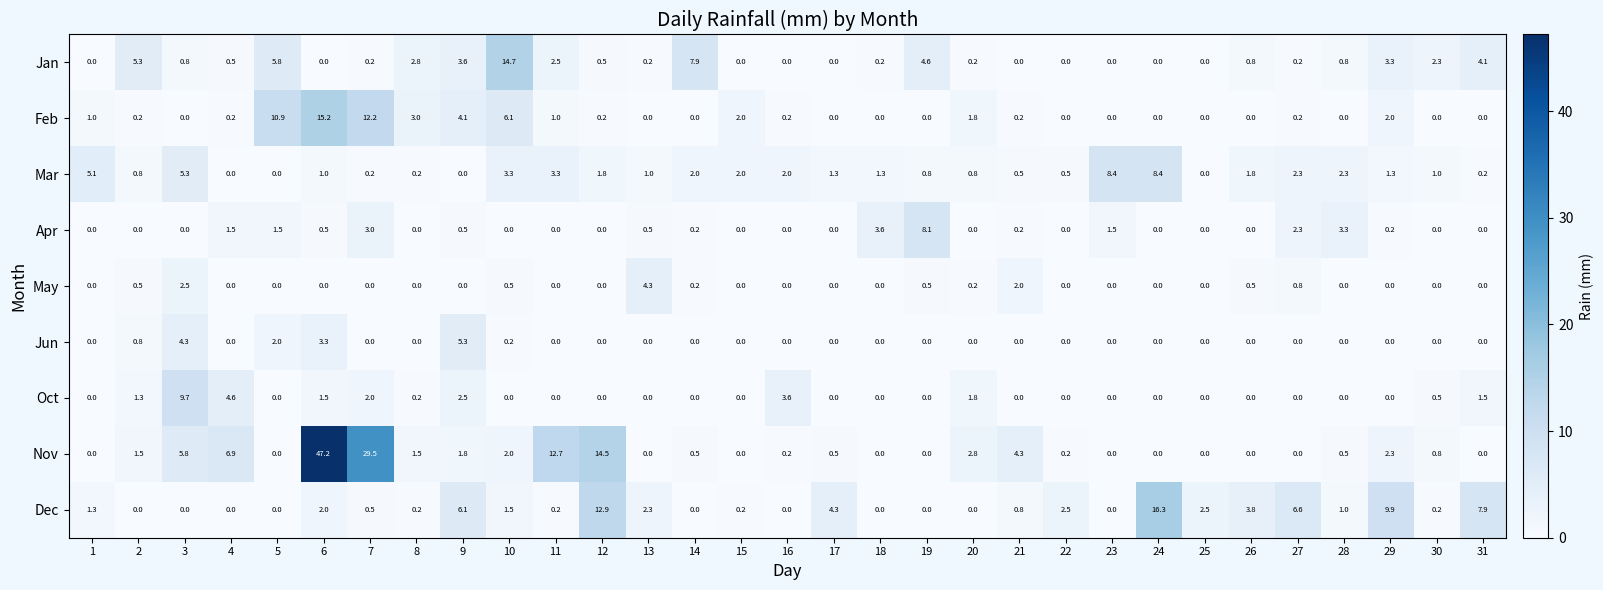

Is it true that Apr equals -3.3 at 1?

False